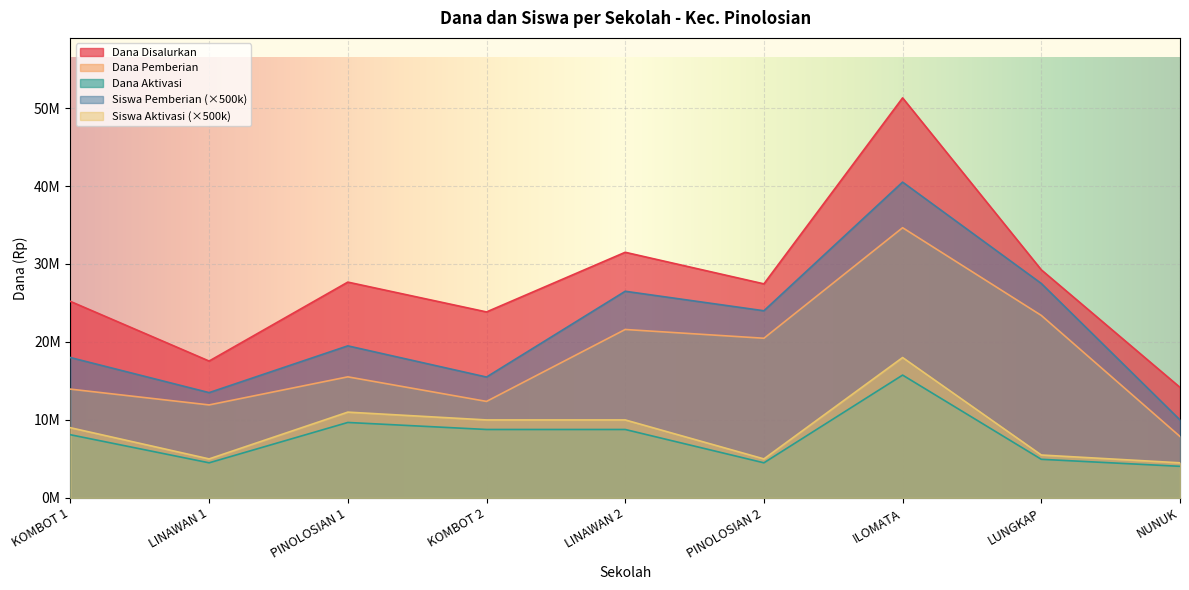

True or false: Dana Disalurkan and Dana Pemberian cross at least once.

False